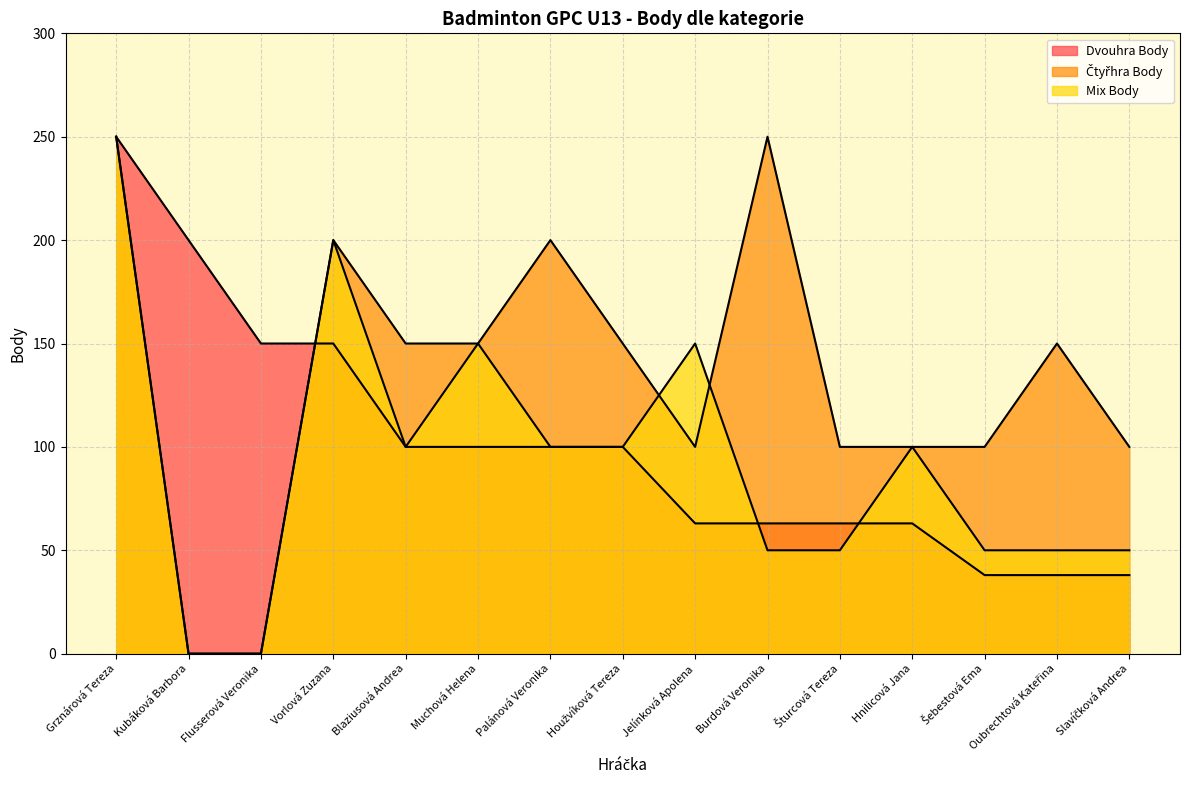

What position from the left is Burdová Veronika?

10